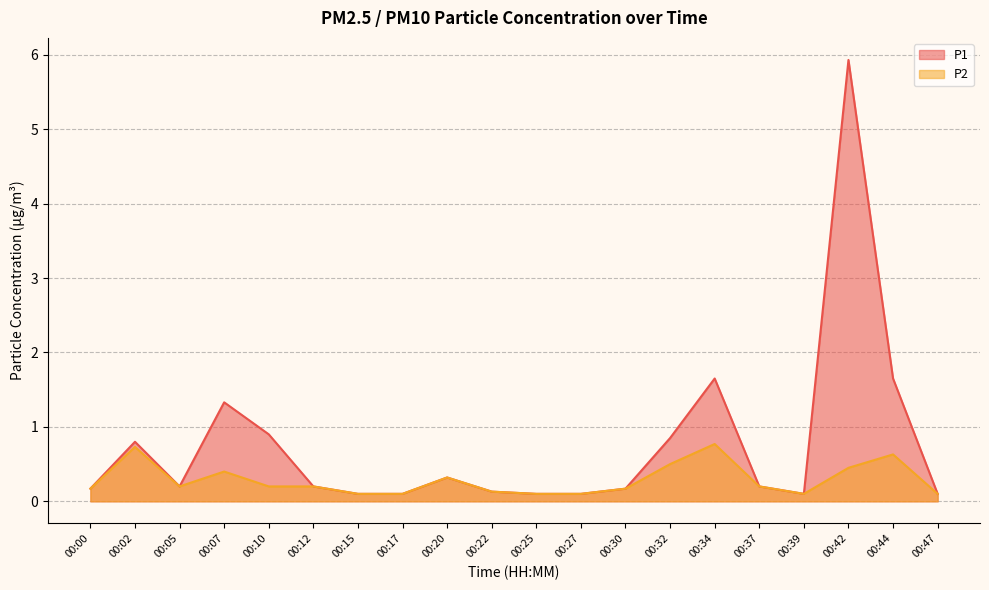

Reading left to right, what are all the values shown in this chart?

P1: 0.2	0.8	0.2	1.3	0.9	0.2	0.1	0.1	0.3	0.1	0.1	0.1	0.2	0.8	1.6	0.2	0.1	5.9	1.6	0.1
P2: 0.2	0.7	0.2	0.4	0.2	0.2	0.1	0.1	0.3	0.1	0.1	0.1	0.2	0.5	0.8	0.2	0.1	0.5	0.6	0.1